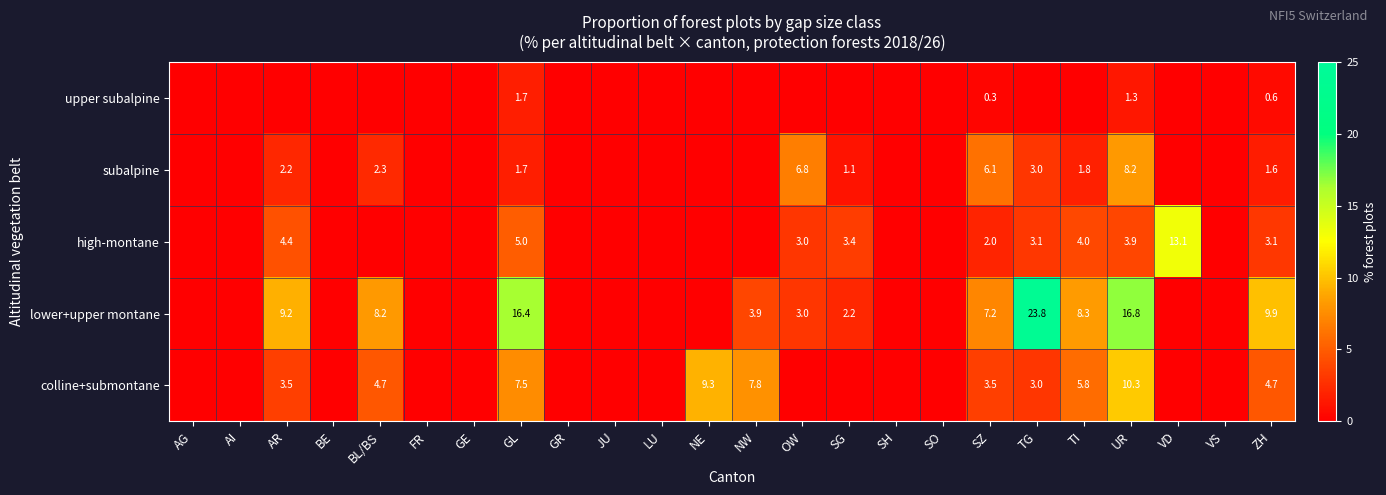

Which category has the lowest value across all series?

AG